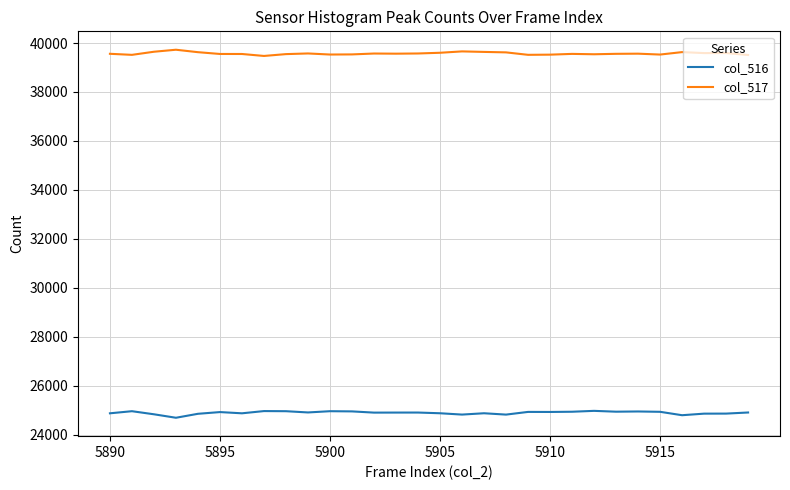

True or false: col_517 and col_516 cross at least once.

False